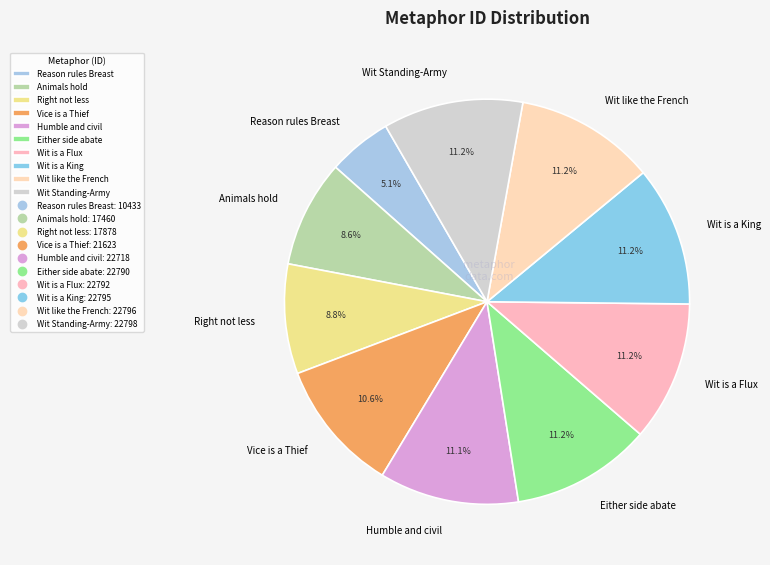

Count the number of slices in the pie.

10